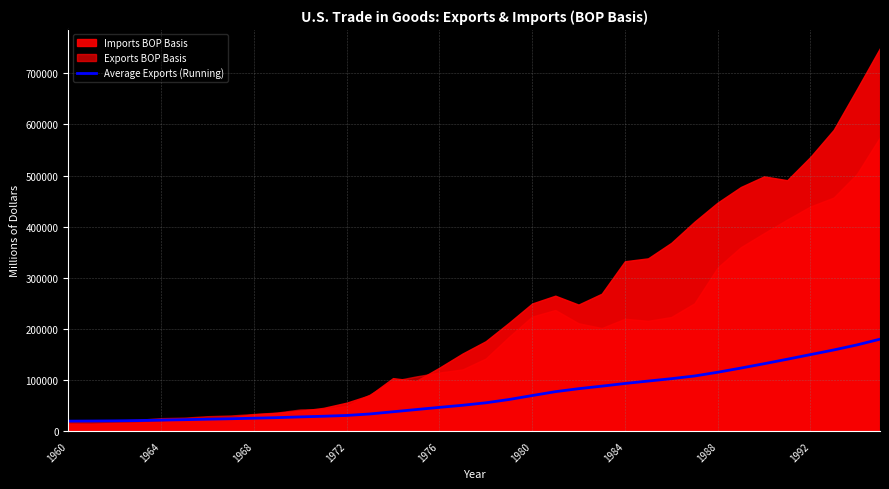

Approximately how many times larger is the value at 14 compared to 15?

0.9